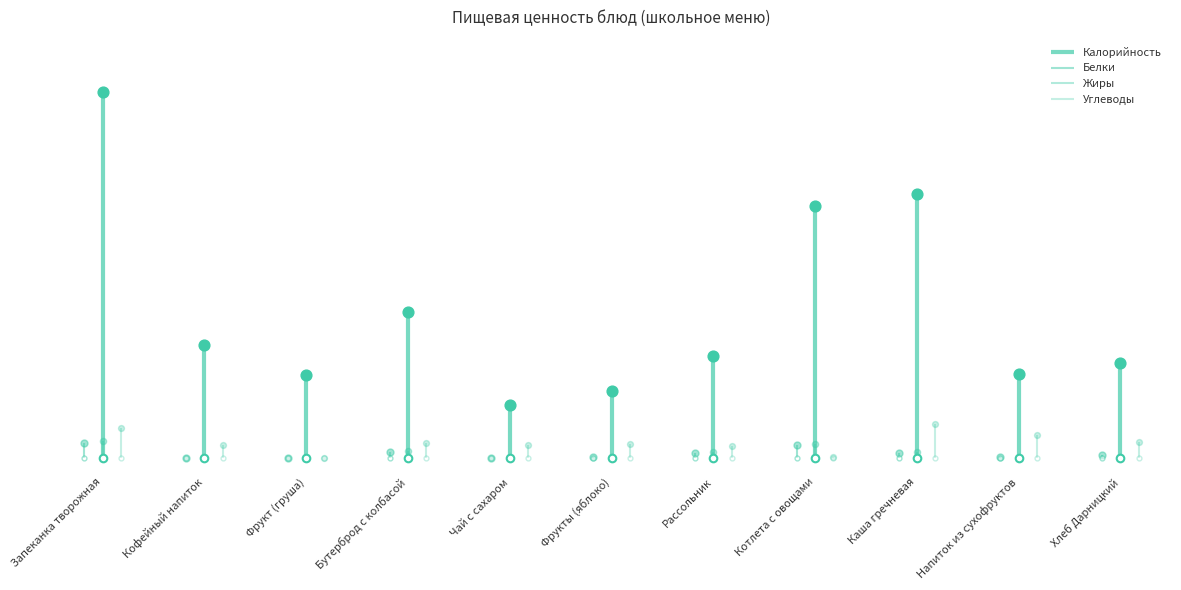

Which series contains the lowest Y value?

Белки